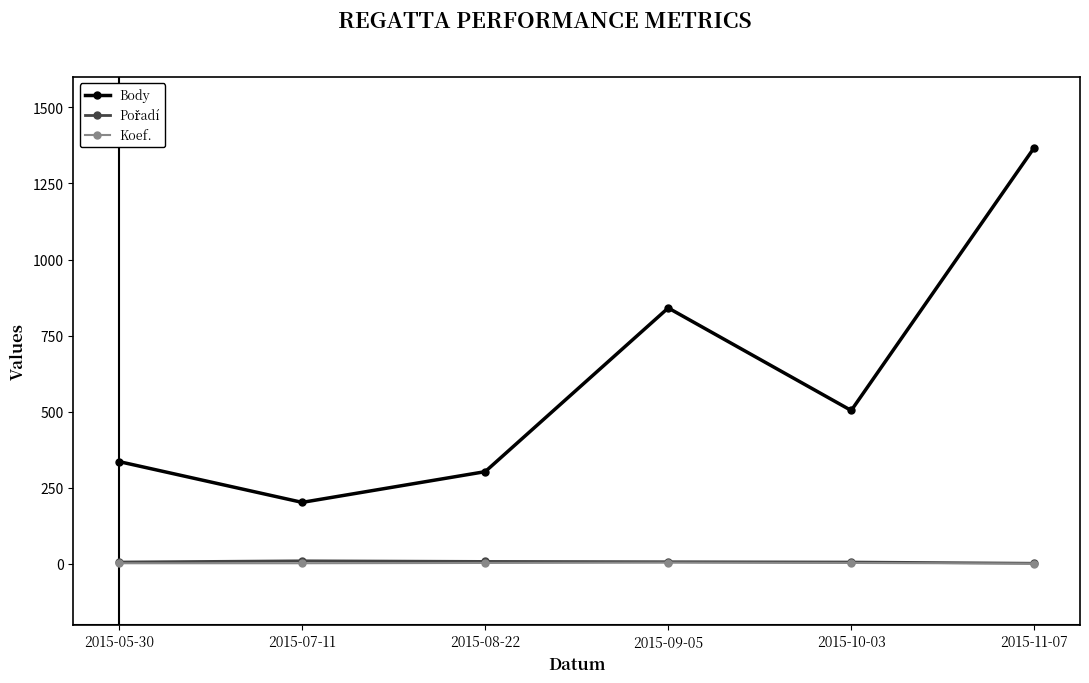

True or false: Body has more than 0 points higher than both neighbors.

True